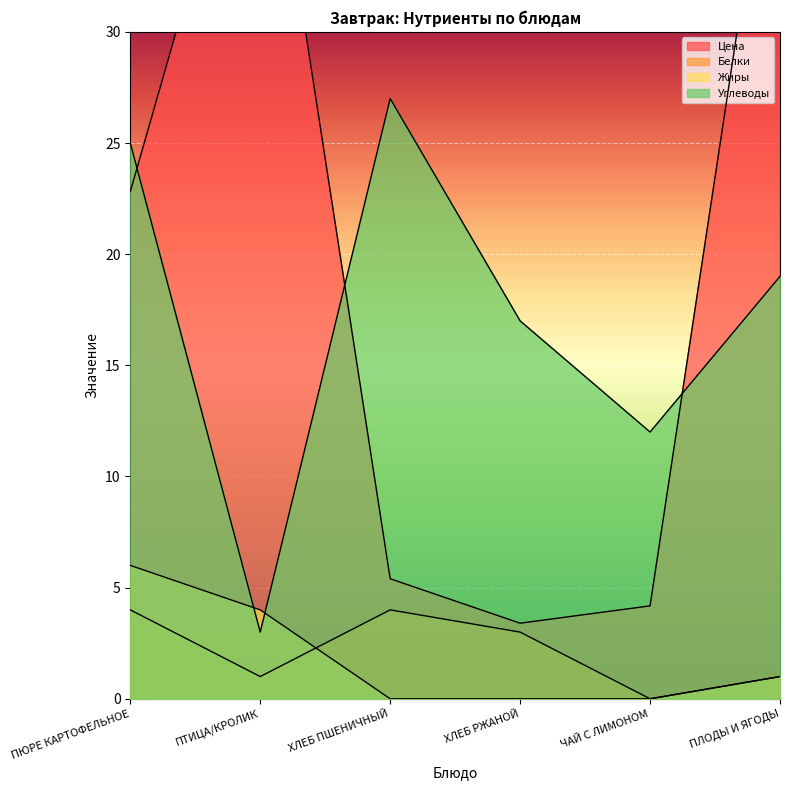

Which series has the widest spread of values?

Цена